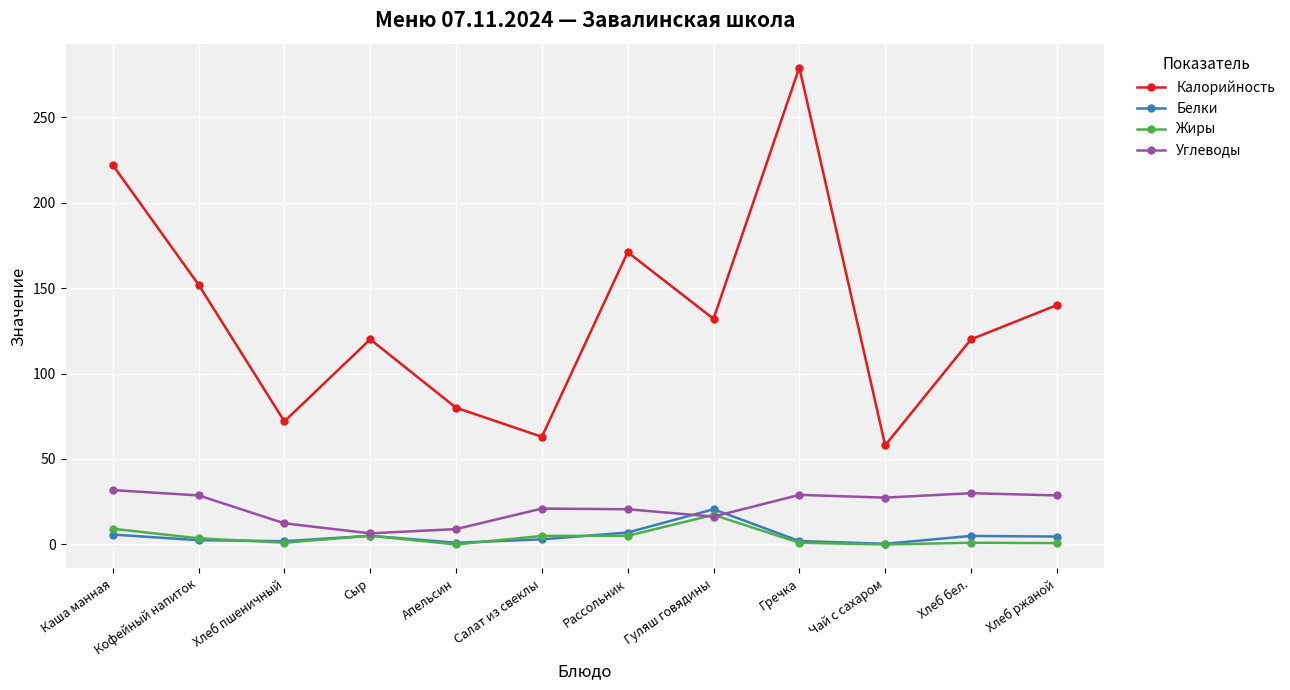

Which series changed the most between Хлеб пшеничный and Гречка?

Калорийность